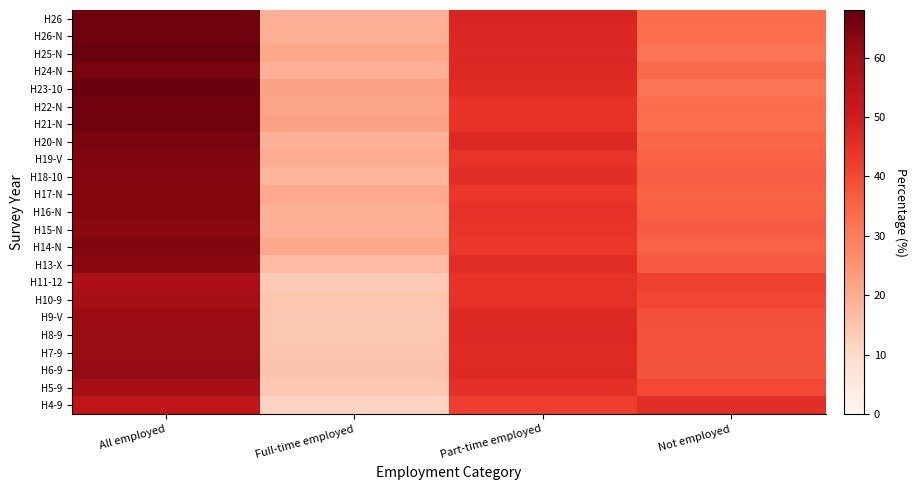

Which category has the highest value across all series?

All employed